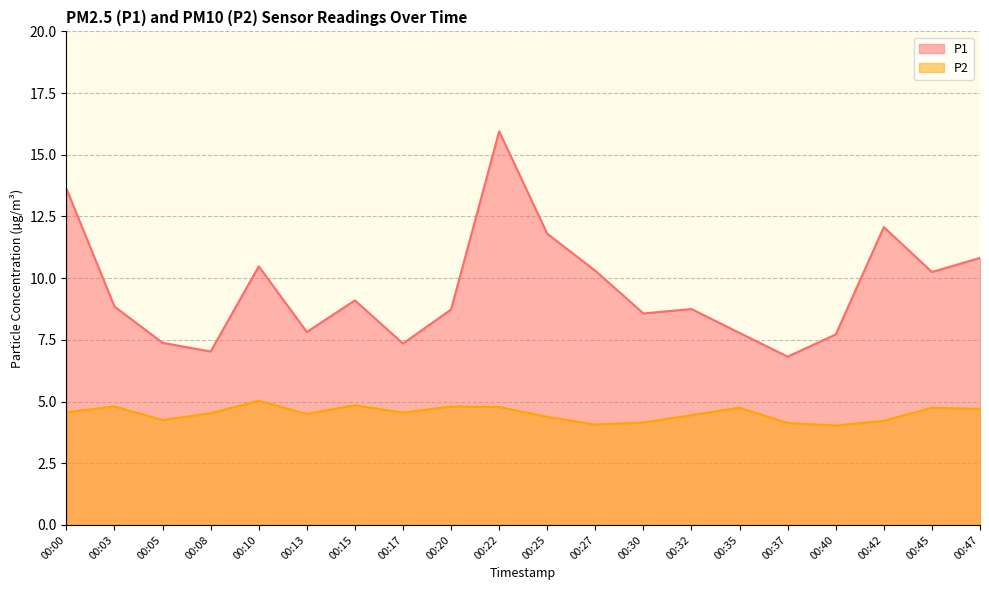

True or false: P1 and P2 cross at least once.

False